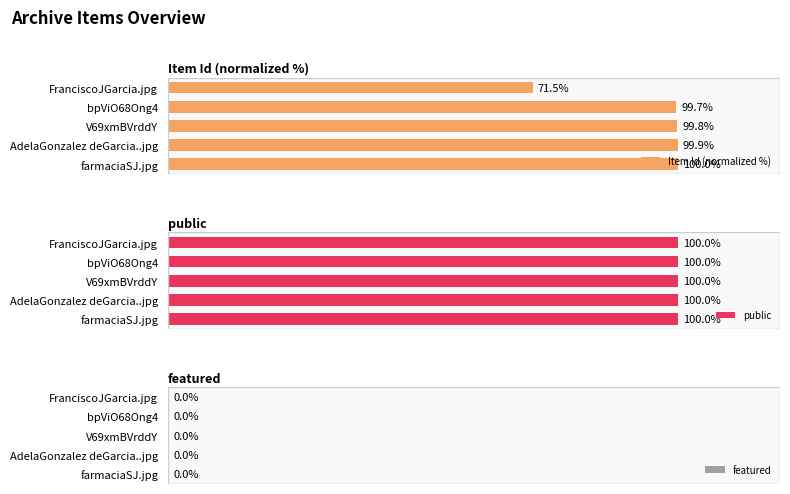

What are all the series names shown in the legend?

Item Id (normalized %), public, featured